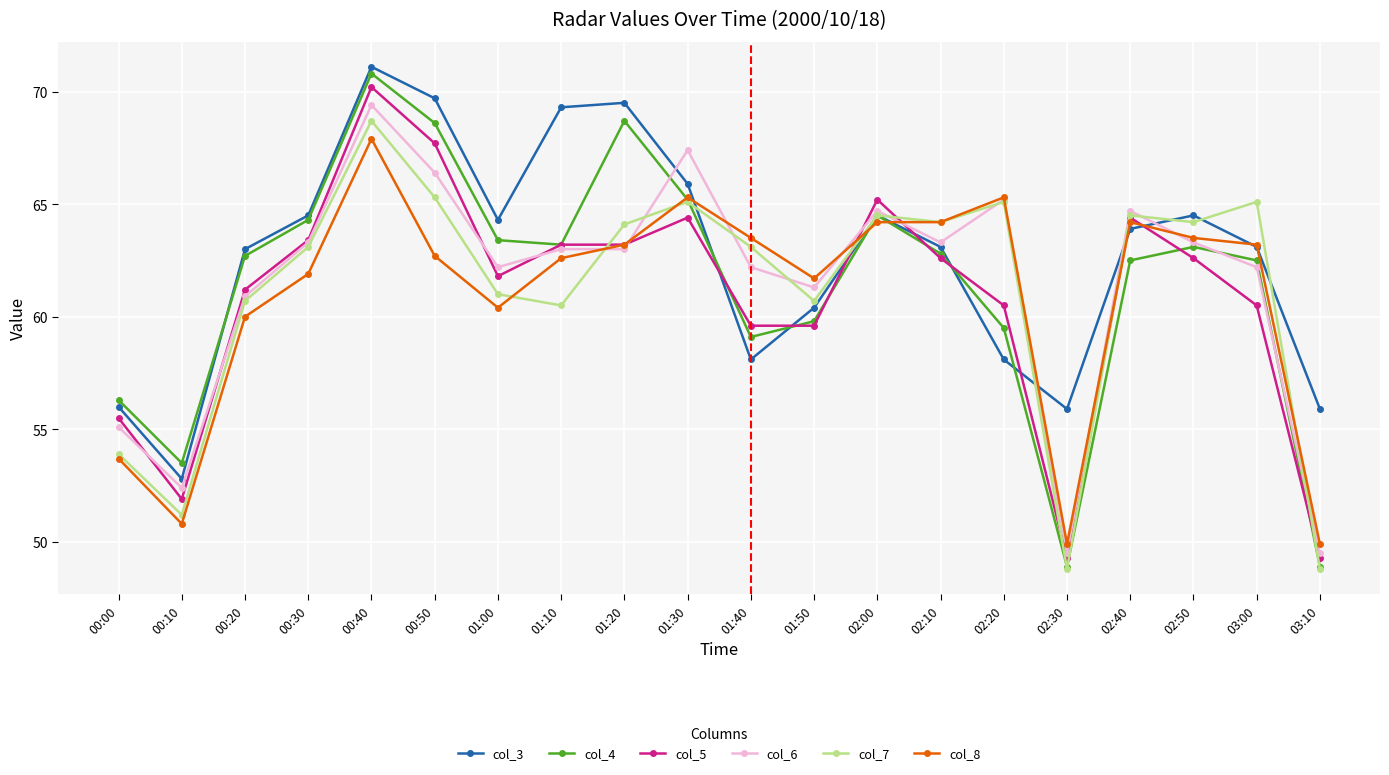

In col_3, how many points are lower than both neighbors (excluding endpoints)?

4